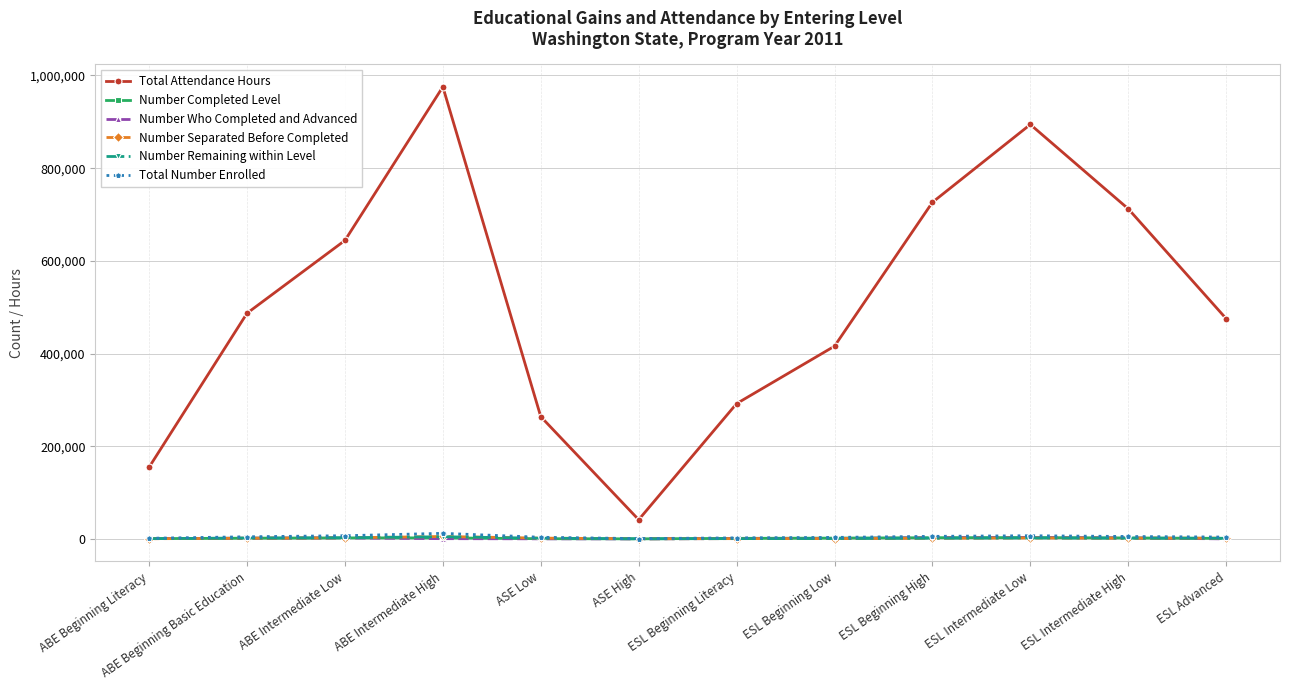

What is the lowest value of the Total Attendance Hours series?

41320